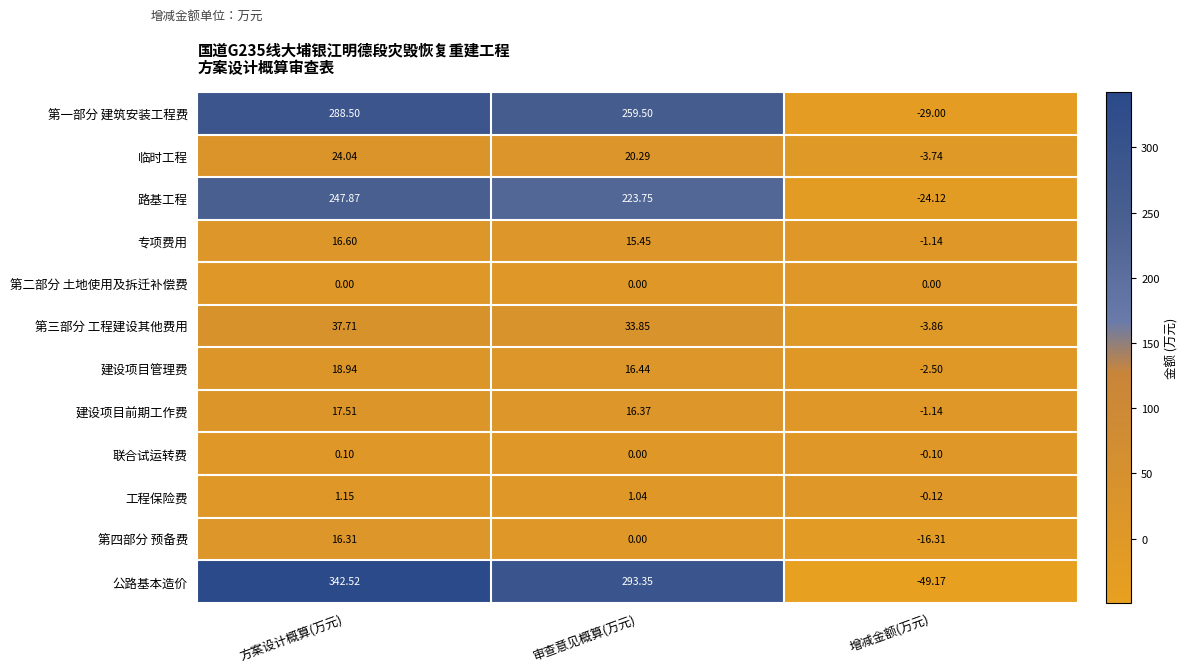

Between 方案设计概算(万元) and 审查意见概算(万元), which series saw the biggest shift?

公路基本造价